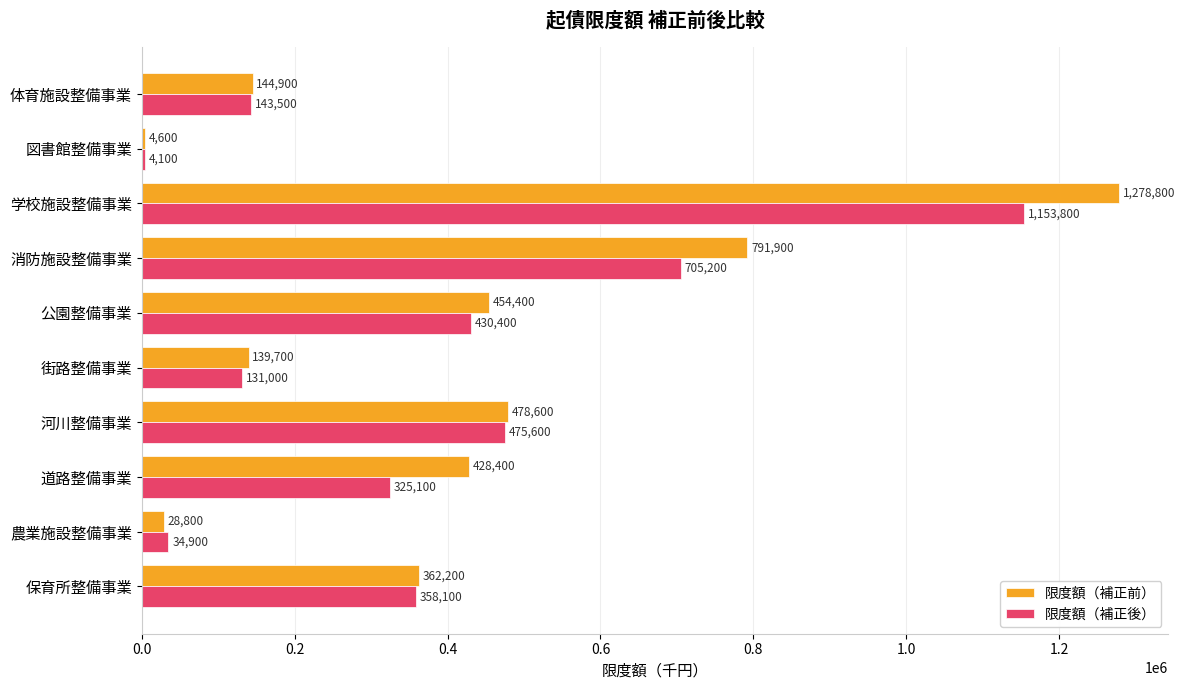

What is the highest value of the 限度額（補正後） series?

1153800